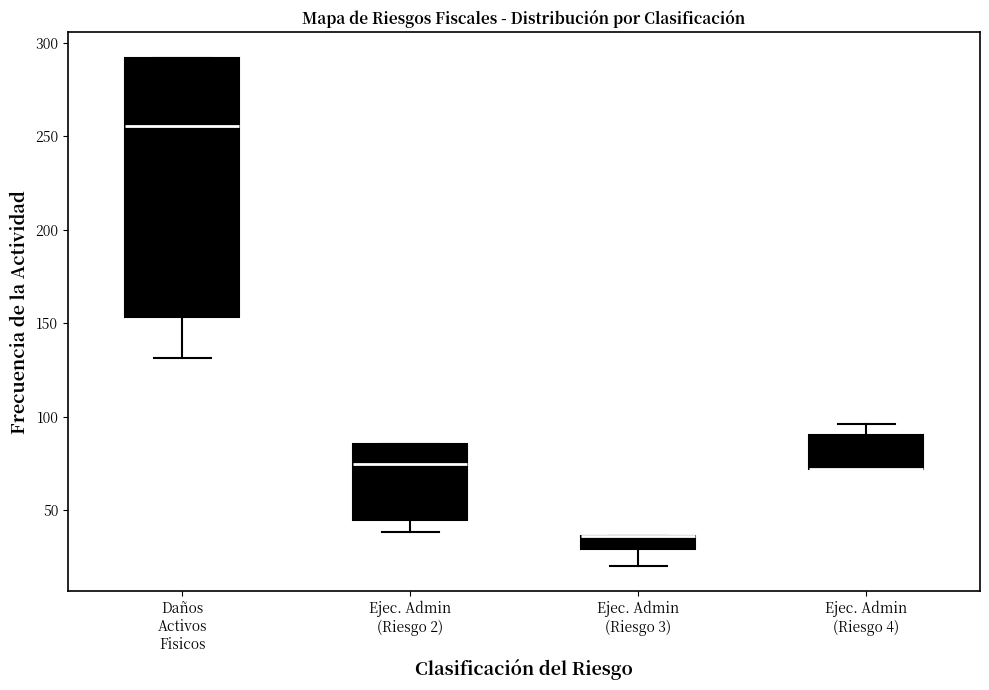

Where is the lower edge of the box for Ejec. Admin (Riesgo 3) on the y-axis? The values are not printed on the chart, so give them approximately, as read against the axis.

30